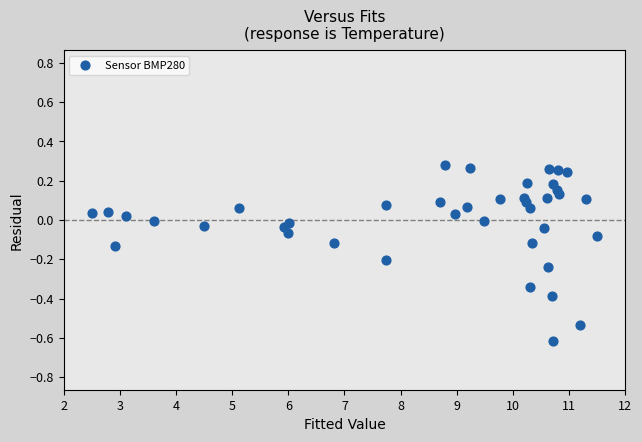

What is the range of Y values (max minus min)?

0.9